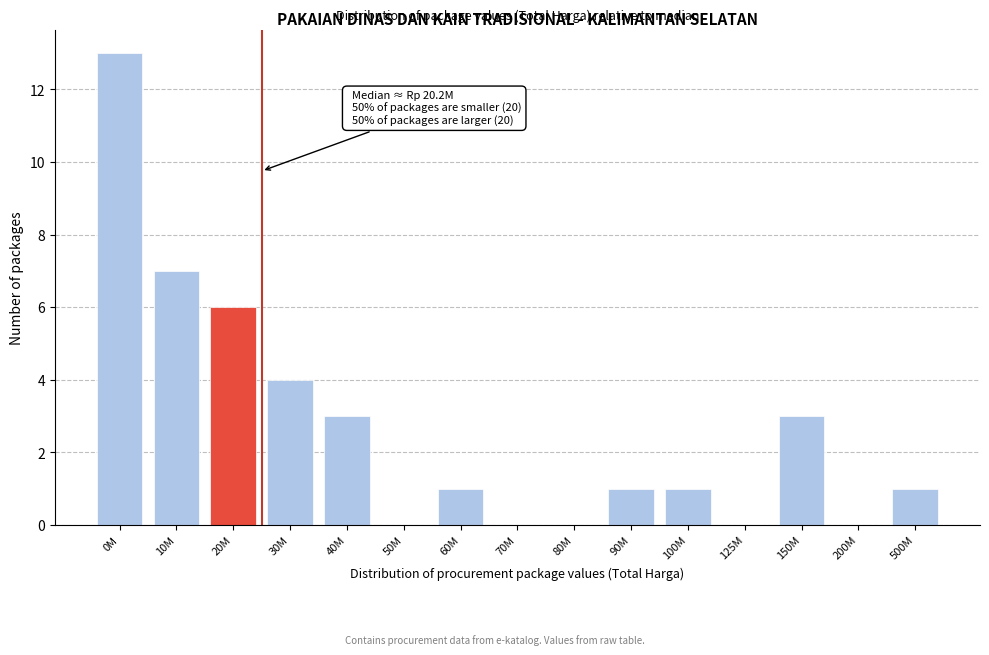

Reading right to left, list all the values displayed in this chart.

500M=1	200M=0	150M=3	125M=0	100M=1	90M=1	80M=0	70M=0	60M=1	50M=0	40M=3	30M=4	20M=6	10M=7	0M=13